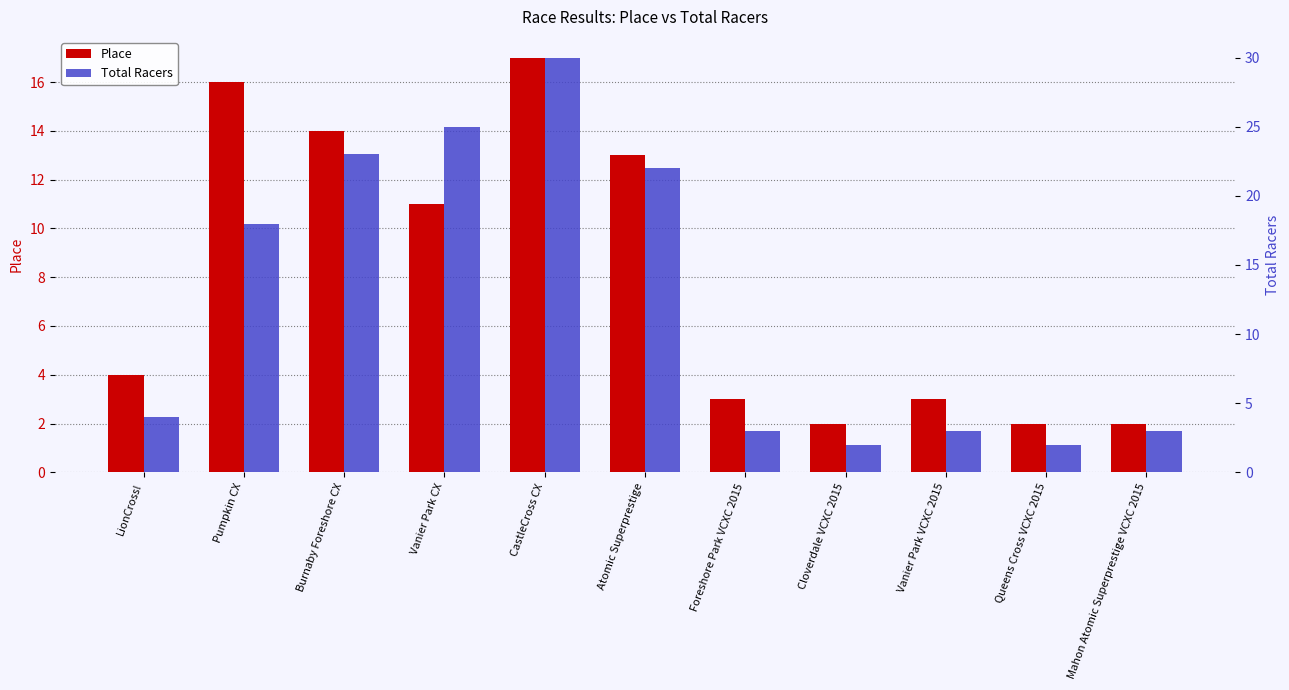

What is the label of the 5th bar from the right?

Foreshore Park VCXC 2015